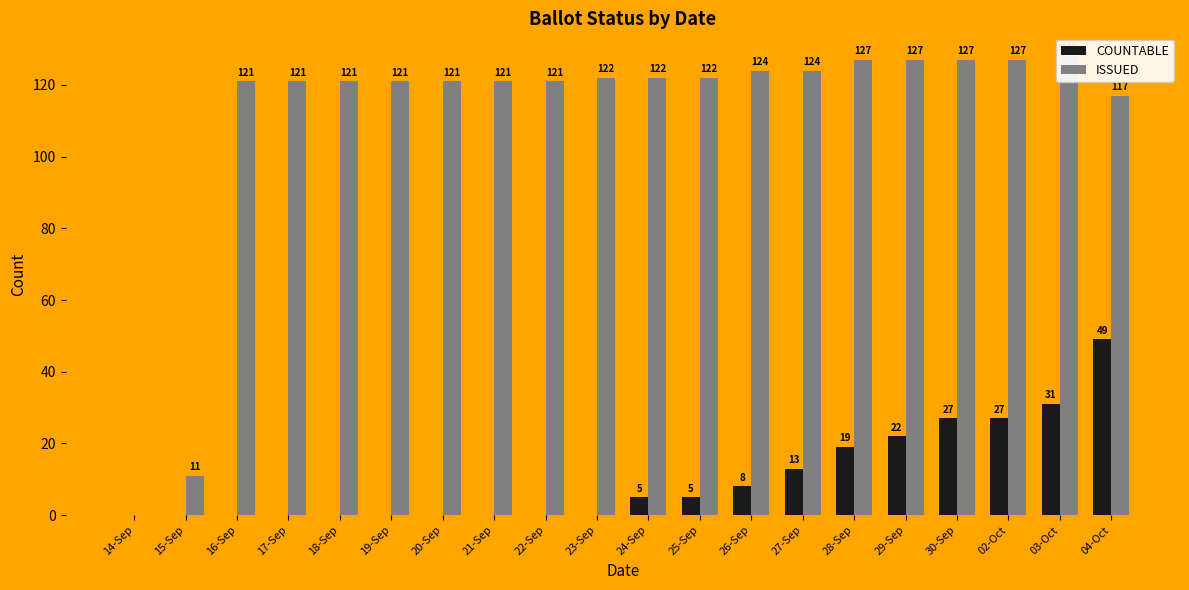

The value of COUNTABLE at 04-Oct is 77. True or false?

False